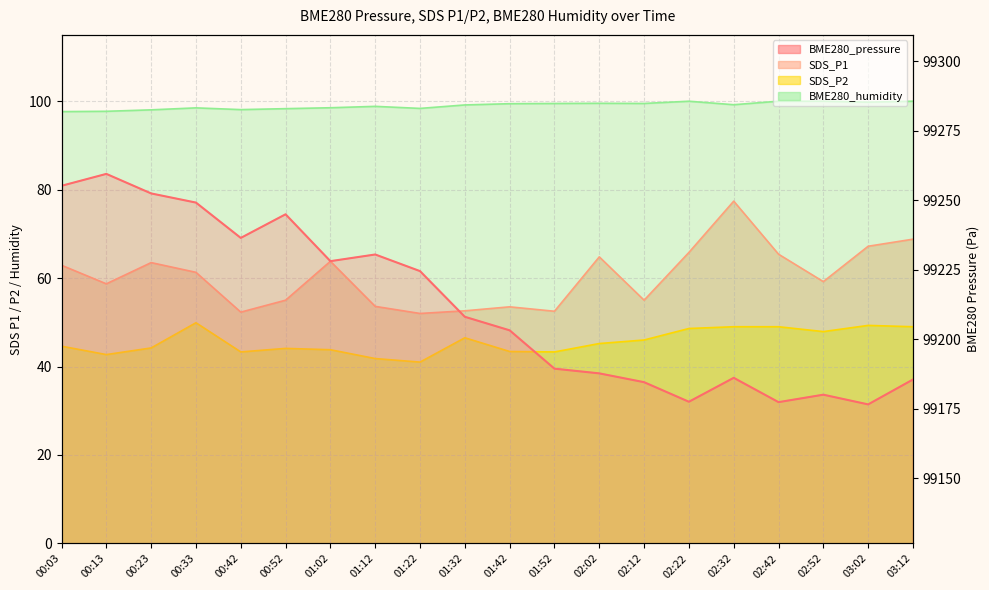

Which series has the widest spread of values?

BME280_pressure